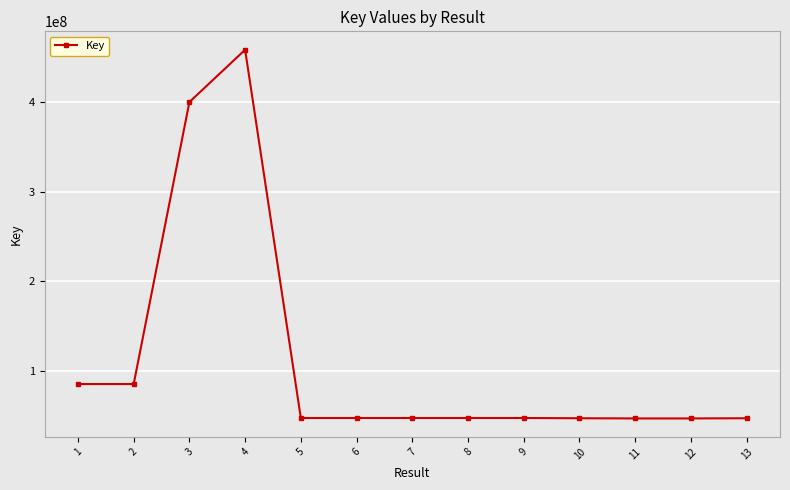

Count the number of data series in this chart.

1